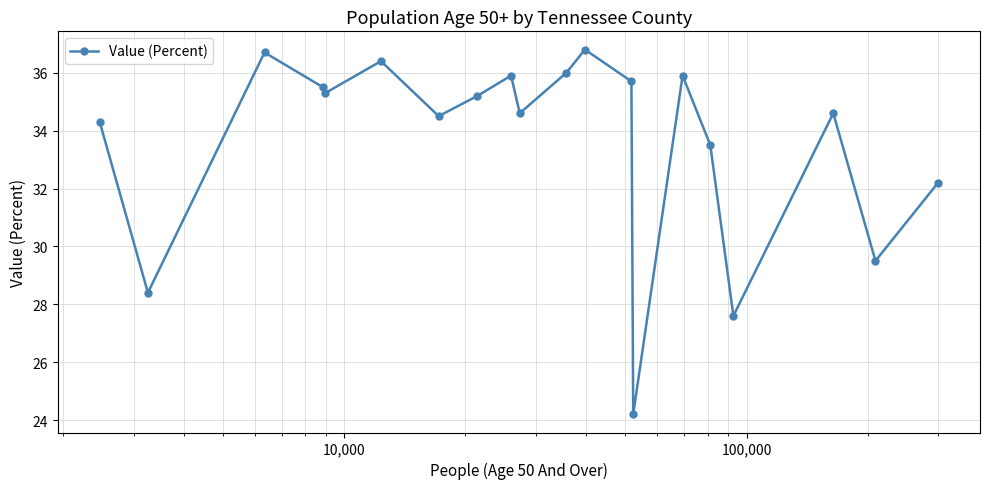

How many interior local peaks (higher than both neighbors) does the data have?

6